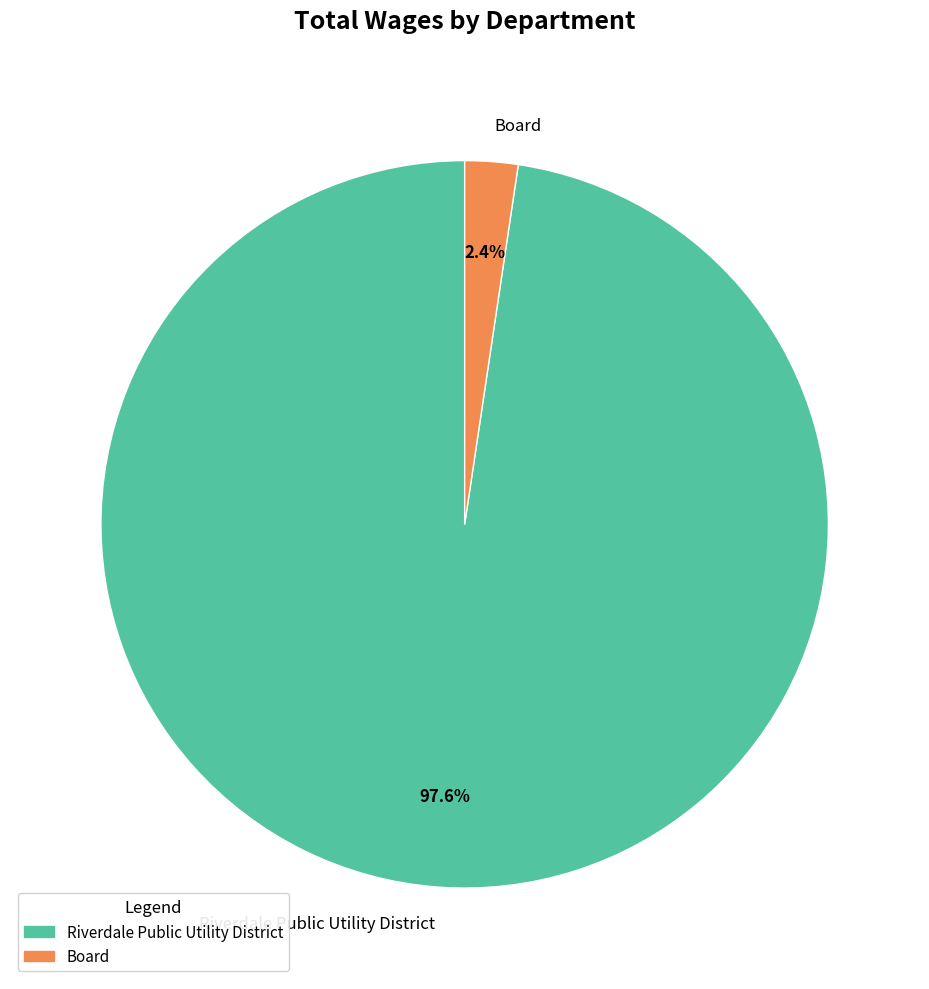

Does Board account for over 50% of the chart?

No